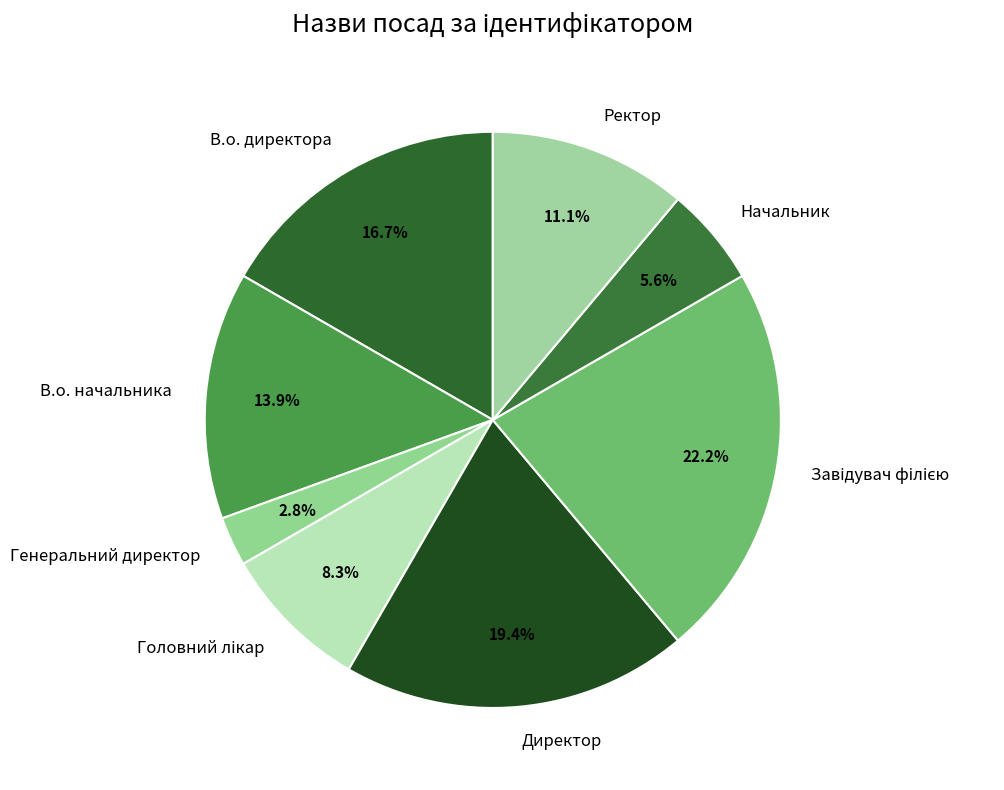

Do Генеральний директор and Ректор together represent more than half of the pie?

No